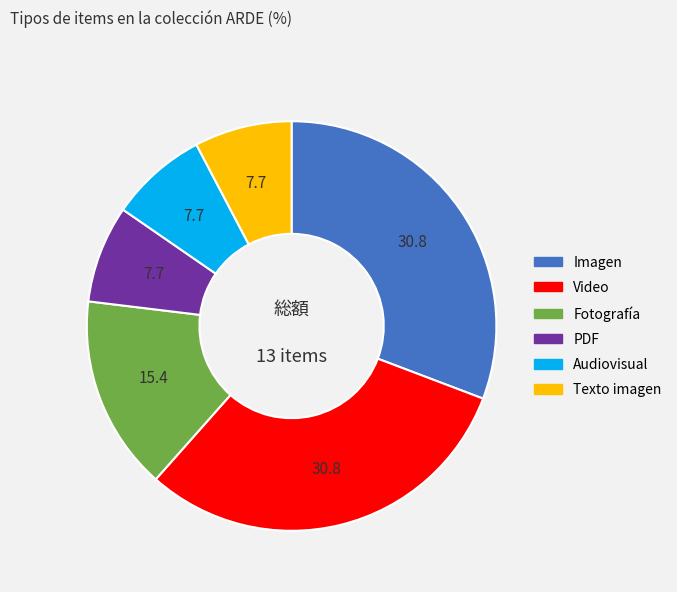

Does Texto imagen represent more than half of the total?

No